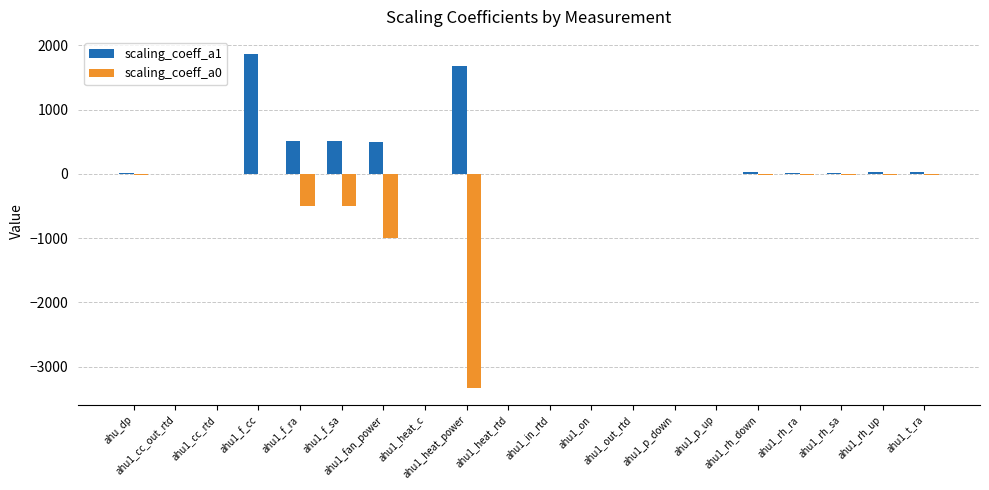

Which series has the largest total across all categories?

scaling_coeff_a1